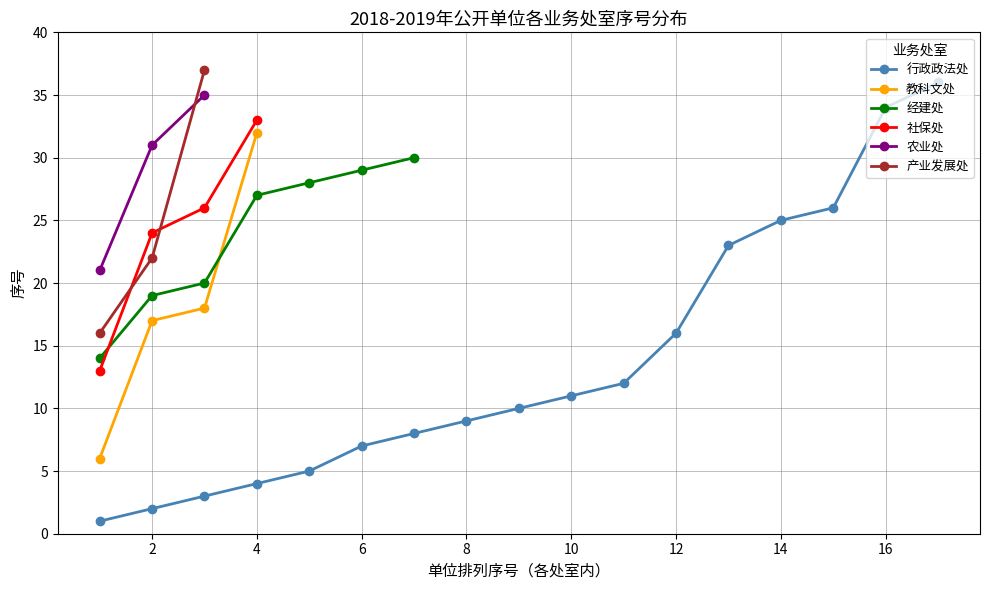

Is the value of 教科文处 at 2 greater than the value of 社保处 at 4?

No